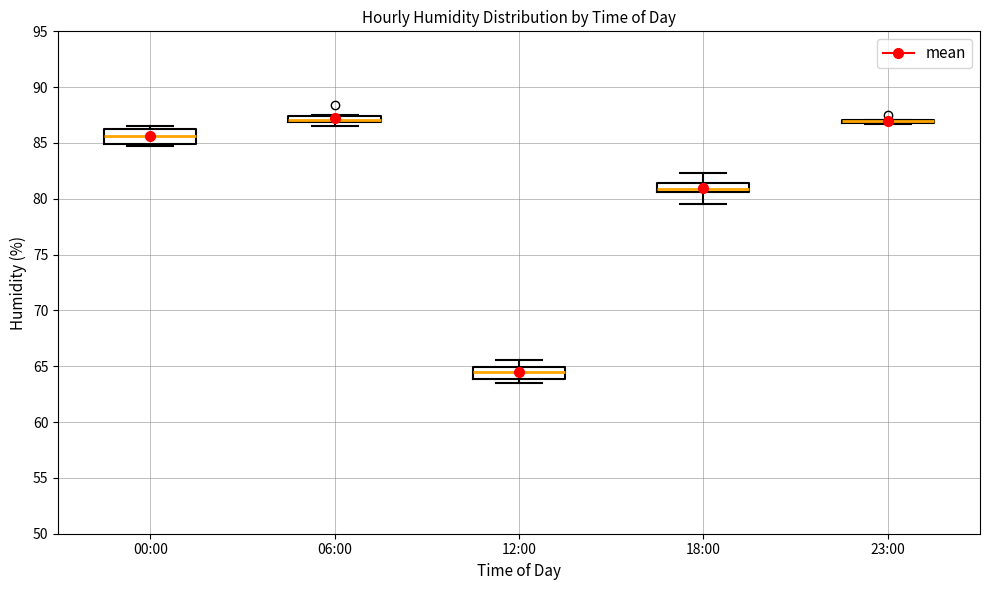

Where is the upper edge of the box for 18:00 on the y-axis? The values are not printed on the chart, so give them approximately, as read against the axis.

81.5